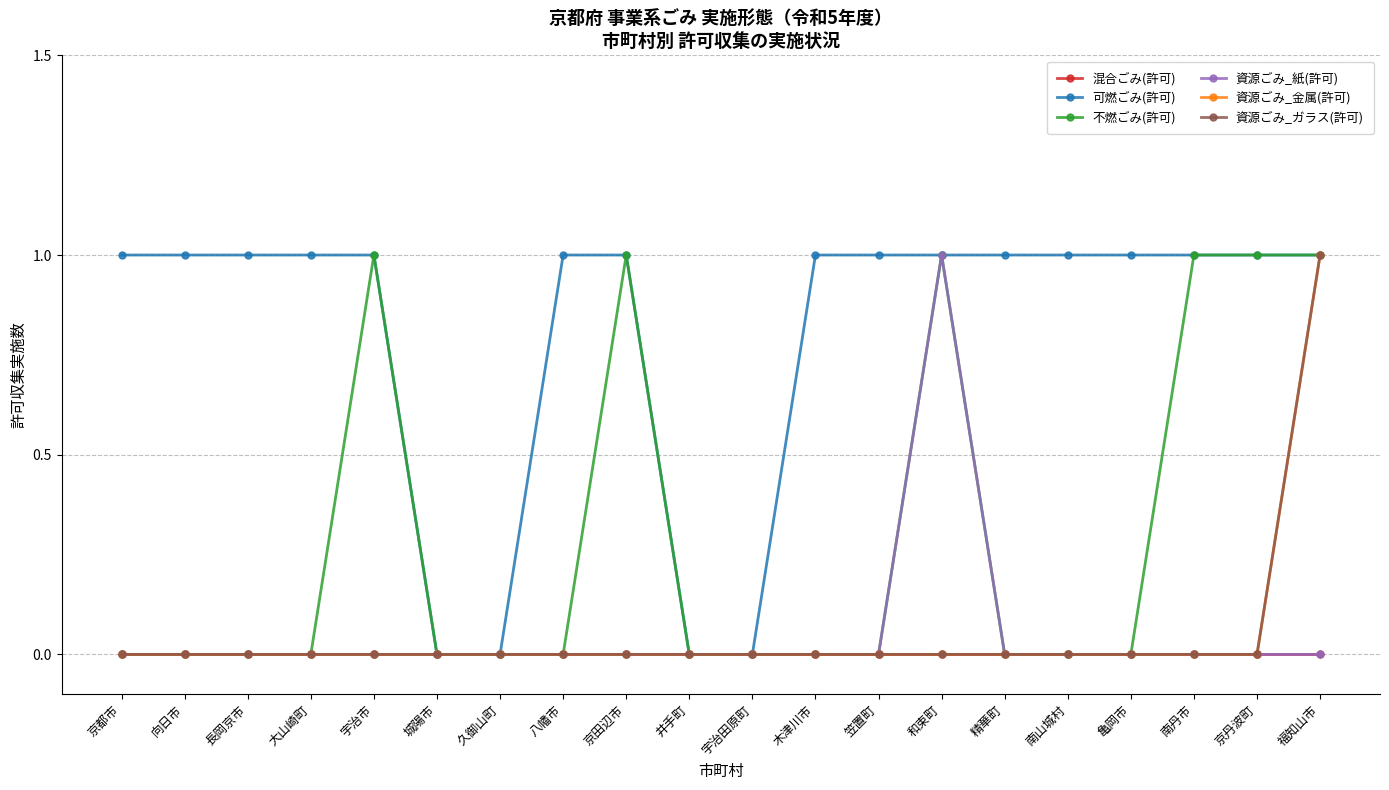

List the series in order of their peak value, lowest first.

混合ごみ(許可), 可燃ごみ(許可), 不燃ごみ(許可), 資源ごみ_紙(許可), 資源ごみ_金属(許可), 資源ごみ_ガラス(許可)